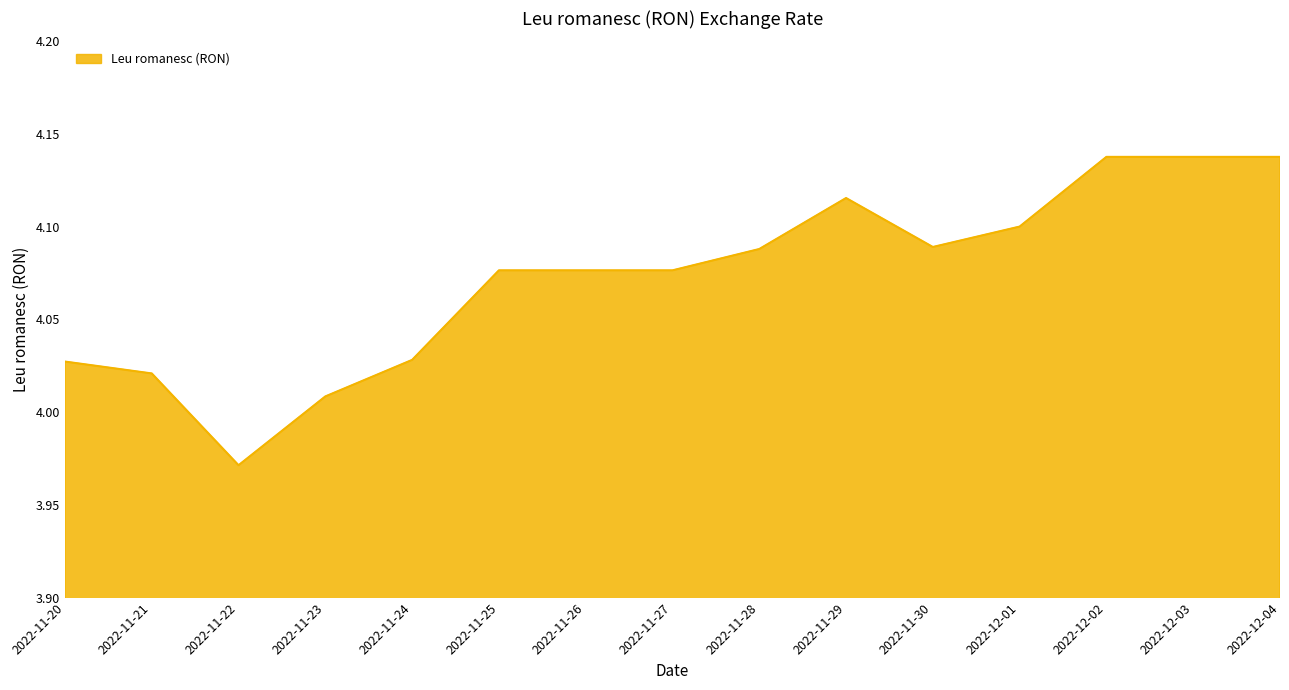

Which category has the lowest value across all series?

2022-11-22